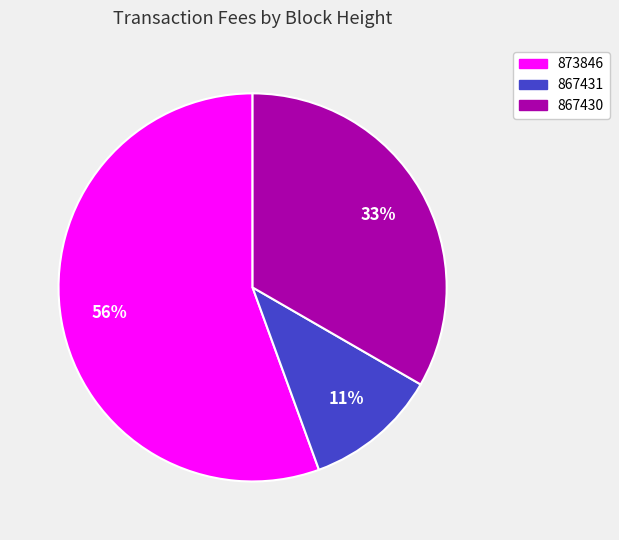

Rank the categories by value from lowest to highest.

867431, 867430, 873846